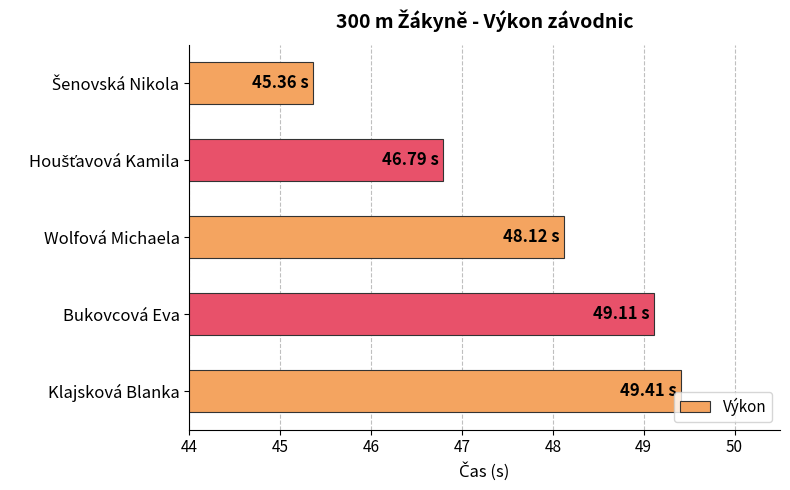

Which has a higher value, Klajsková Blanka or Wolfová Michaela?

Klajsková Blanka